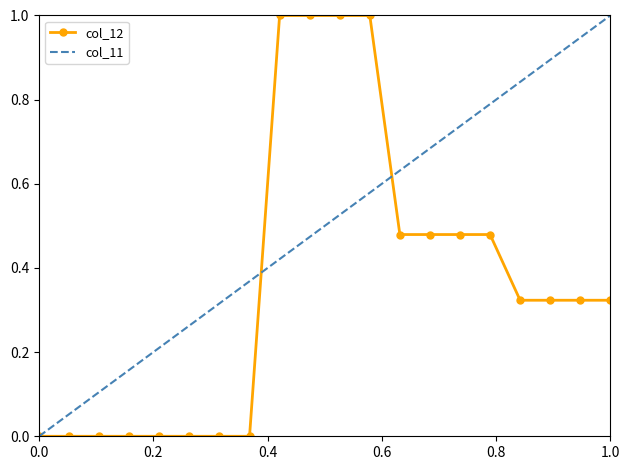

The chart shows a value of 0.2 at 12. True or false?

False